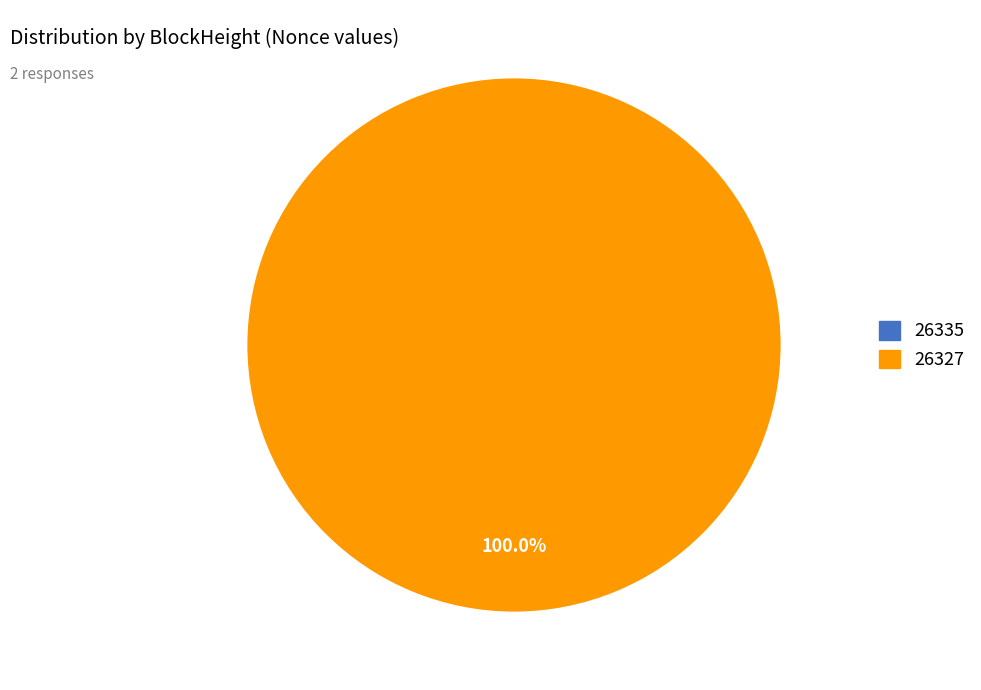

To the nearest percent, what is the average slice percentage?

50%